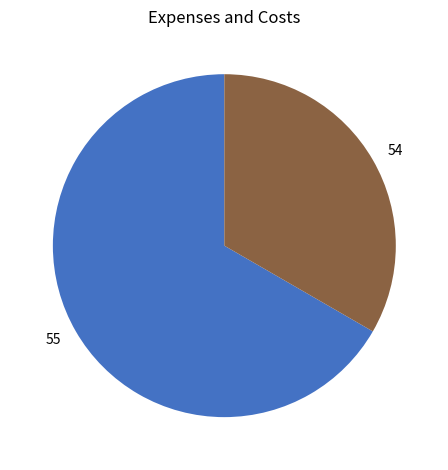

Rank the categories by value from highest to lowest.

55, 54